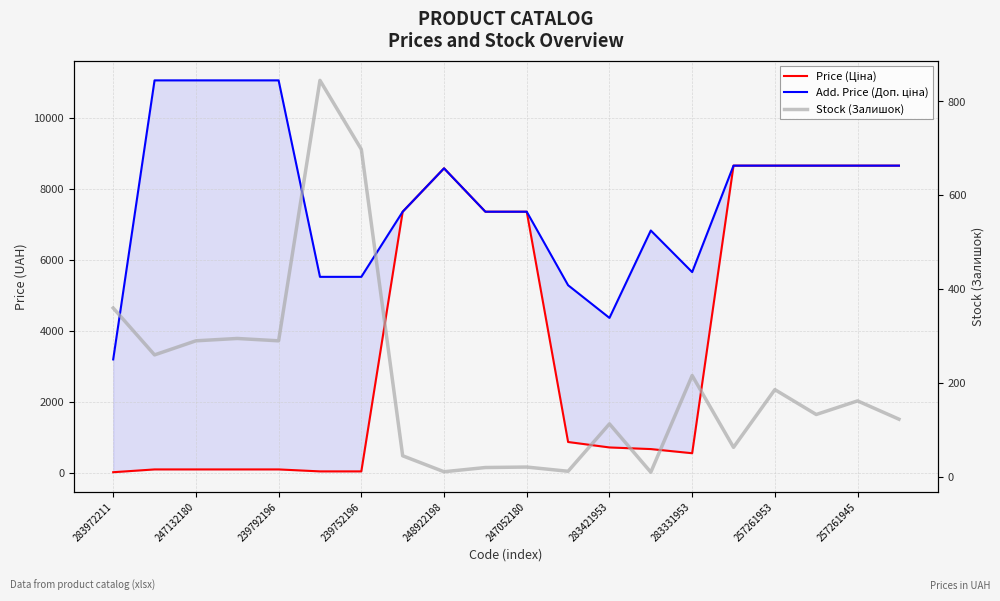

What position from the left is 239752196?

4